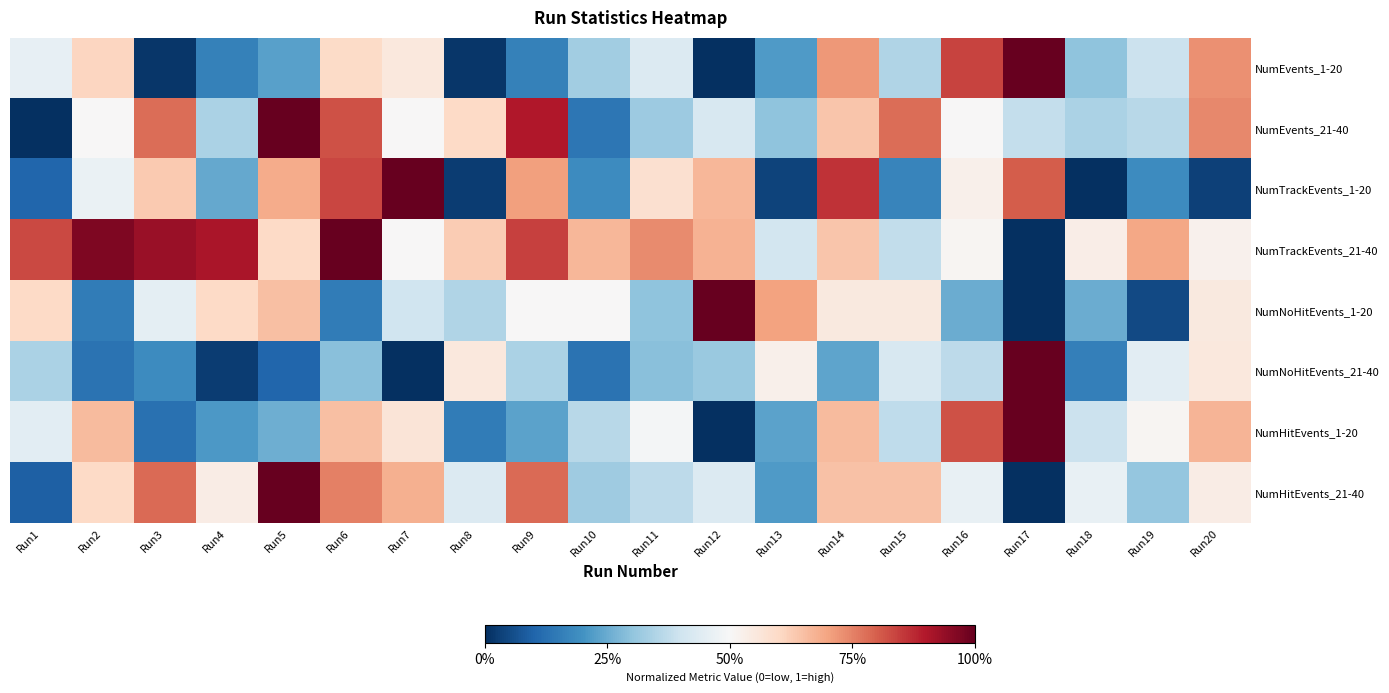

List the series in order of their peak value, highest first.

NumEvents_1-20, NumEvents_21-40, NumTrackEvents_1-20, NumTrackEvents_21-40, NumNoHitEvents_1-20, NumNoHitEvents_21-40, NumHitEvents_1-20, NumHitEvents_21-40